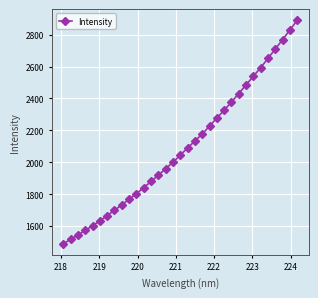

How many data points are less than 2045?

16